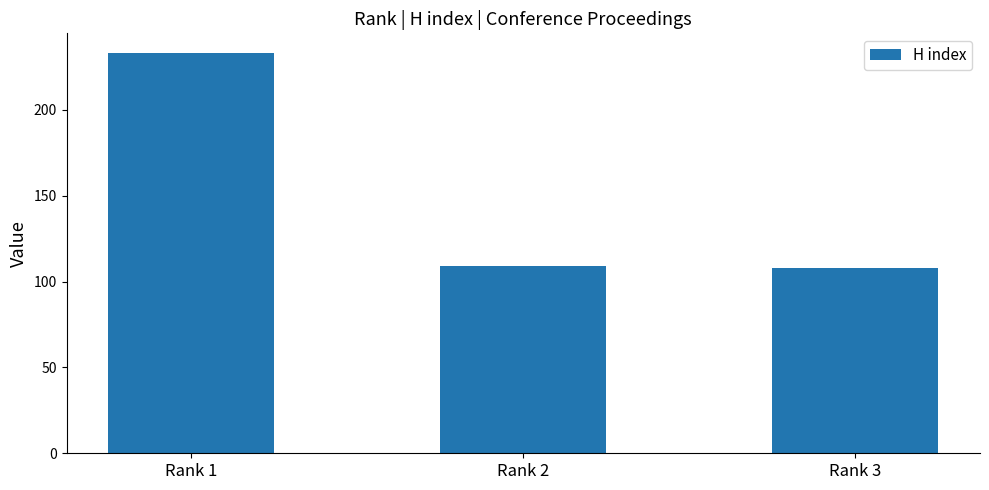

At which label does the data first exceed 109?

Rank 1